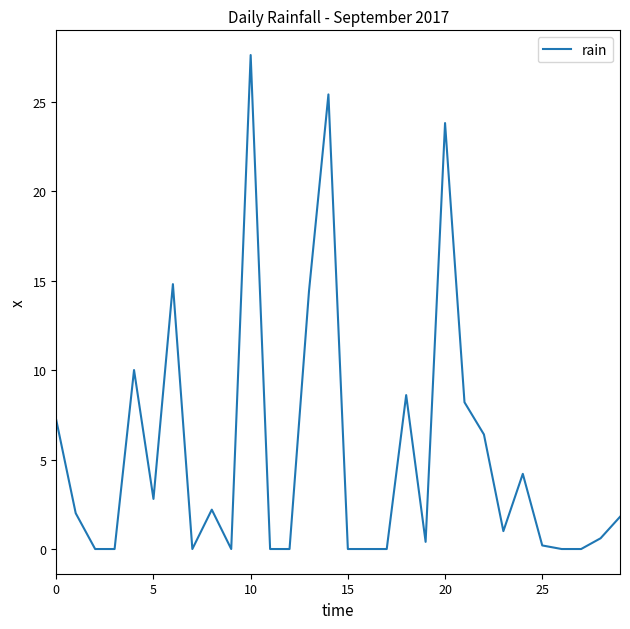

What is the maximum value shown in the chart?

27.6